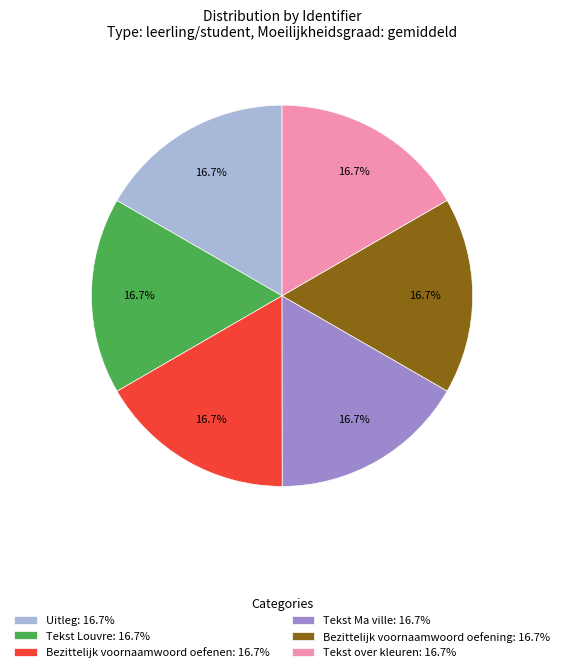

How many segments does this pie chart have?

6